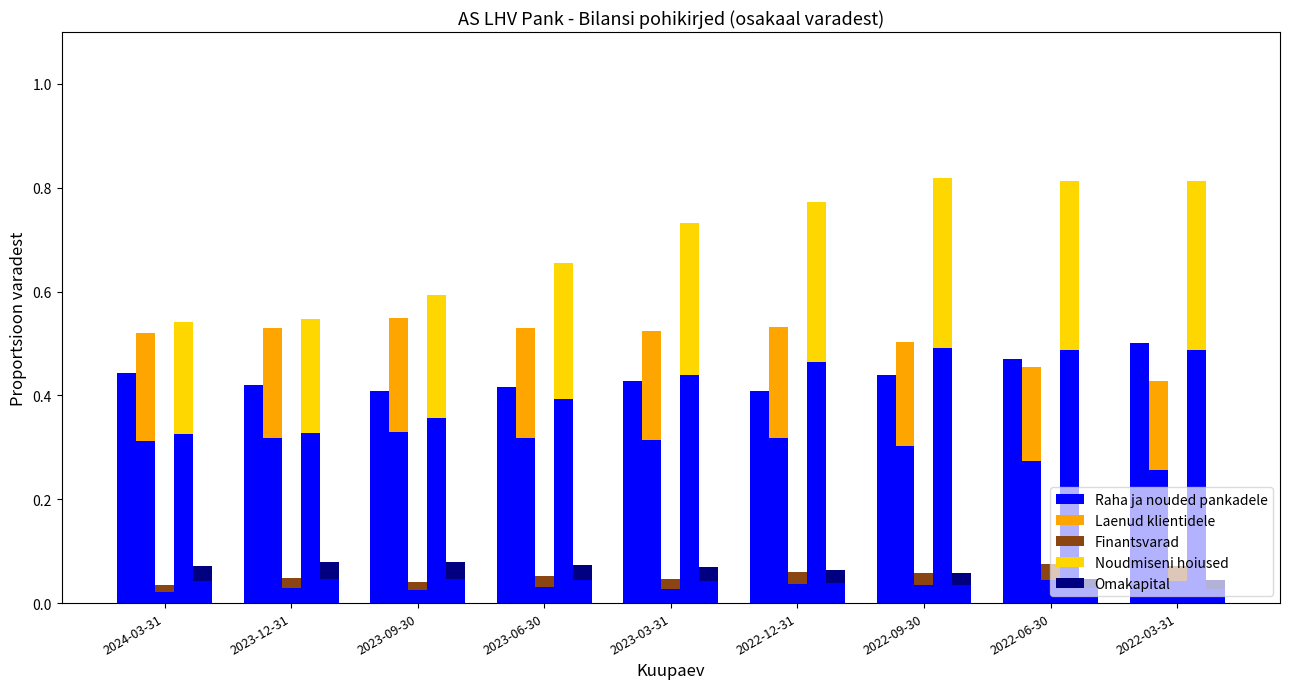

At which category does the chart reach its peak across all series?

2022-09-30